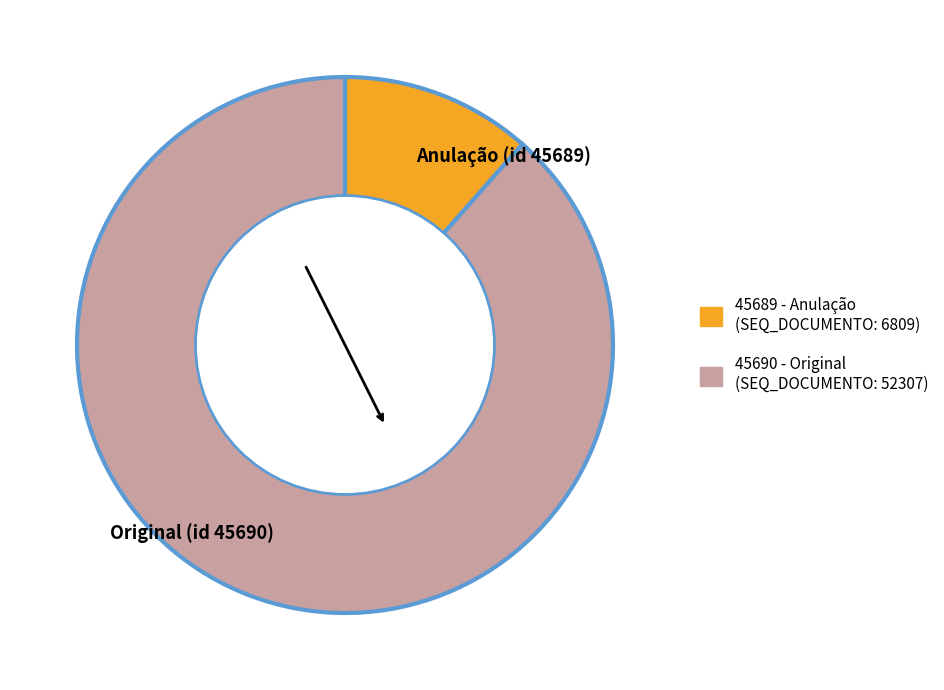

How many segments does this pie chart have?

2